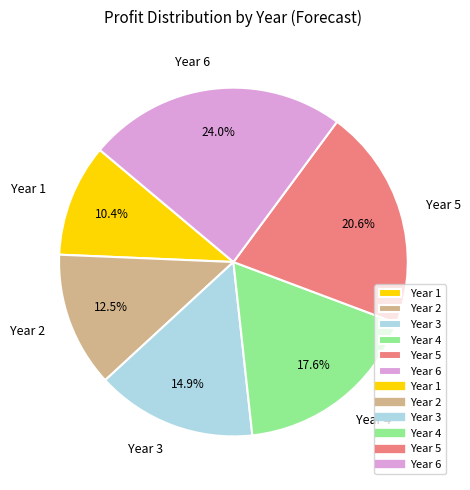

Rank the categories by value from highest to lowest.

Year 6, Year 5, Year 4, Year 3, Year 2, Year 1